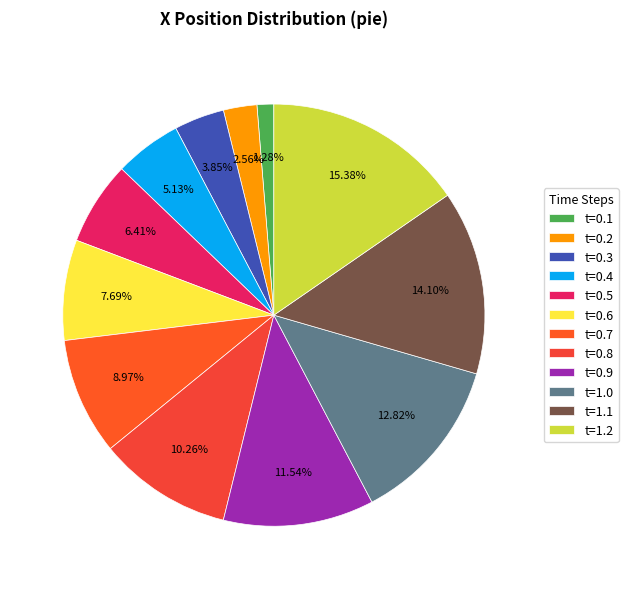

What is the ratio of the value at t=0.3 to the value at t=0.2?

1.5